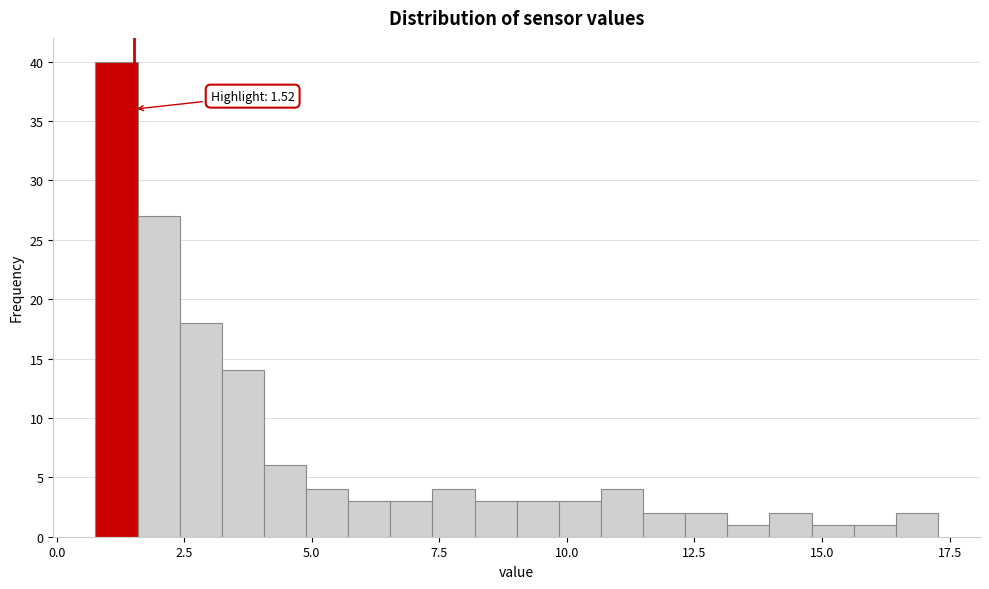

Around what value on the x-axis is the tallest bar? Give the approximate position of its centre, as read against the axis.

1.0